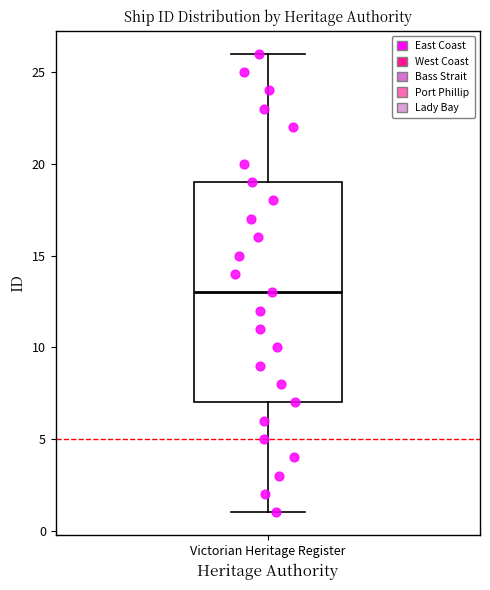

Where is the lower edge of the box for Victorian Heritage Register on the y-axis? The values are not printed on the chart, so give them approximately, as read against the axis.

7